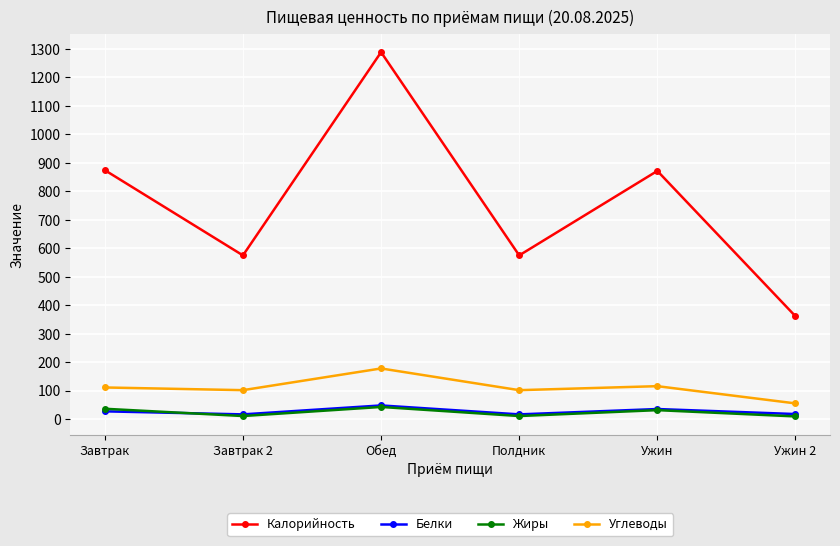

What is the sum of all Калорийность values?

4545.6